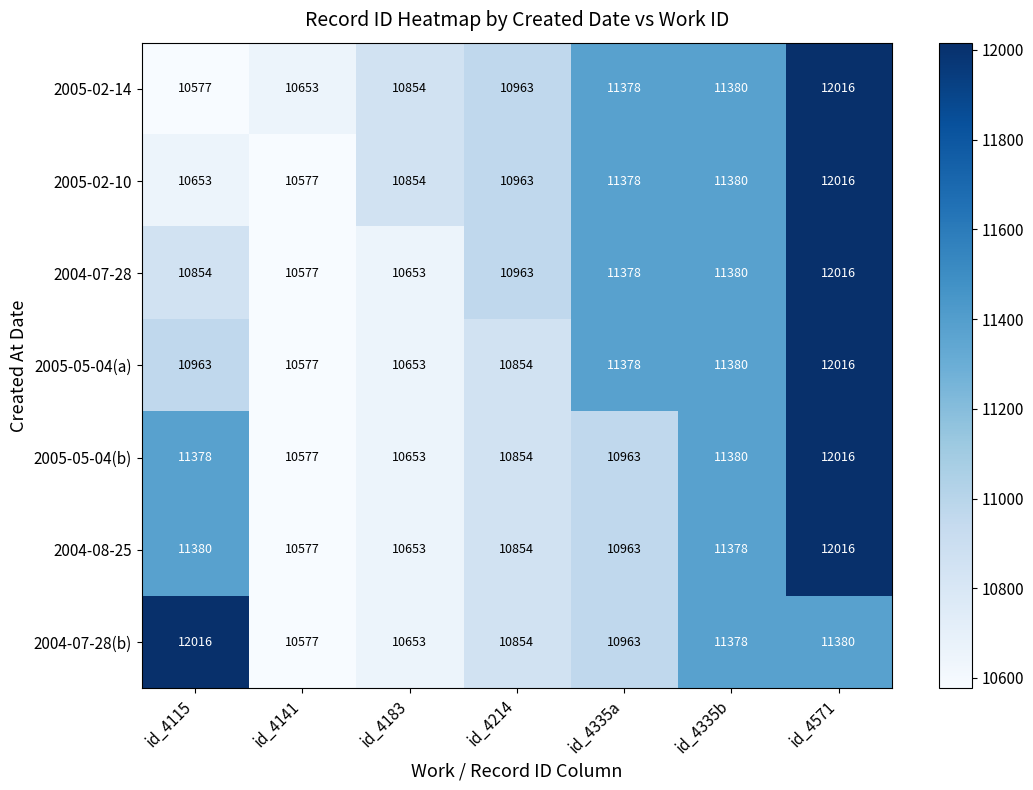

Is the value of 2005-02-10 at id_4335a greater than the value of 2004-07-28(b) at id_4115?

No